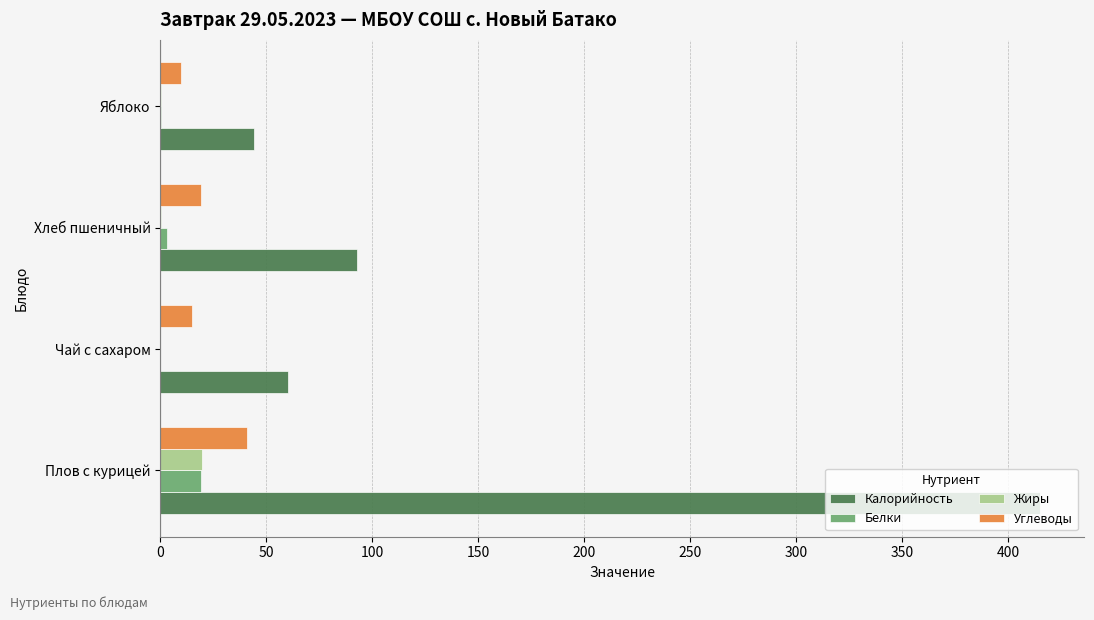

How many data points in Жиры are above 0?

3